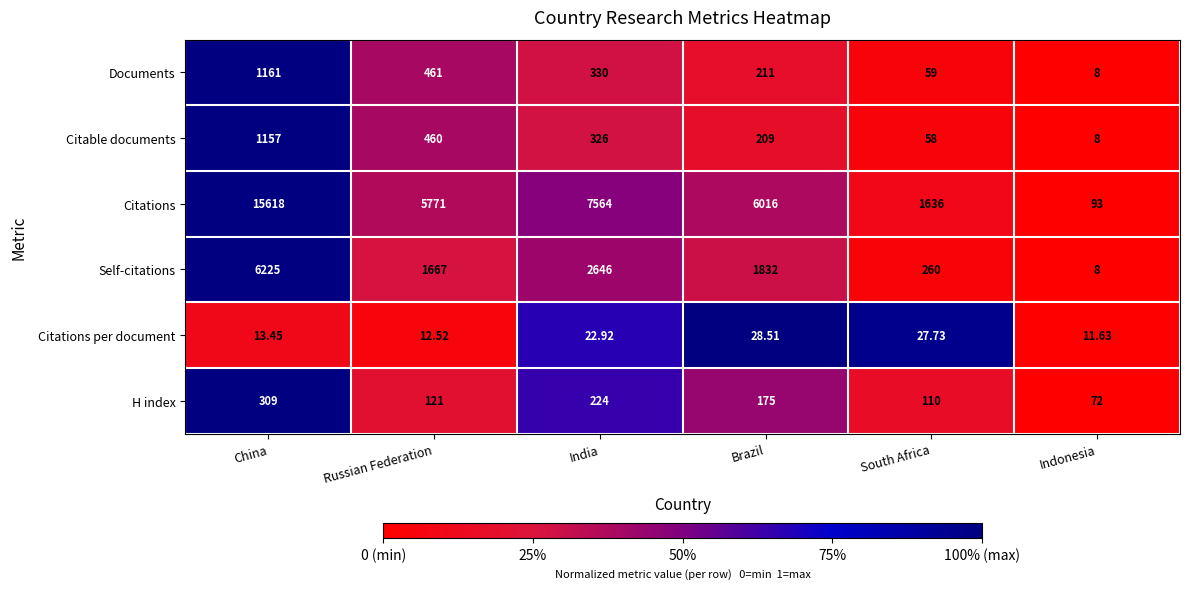

At which category does the chart reach its minimum across all series?

Indonesia